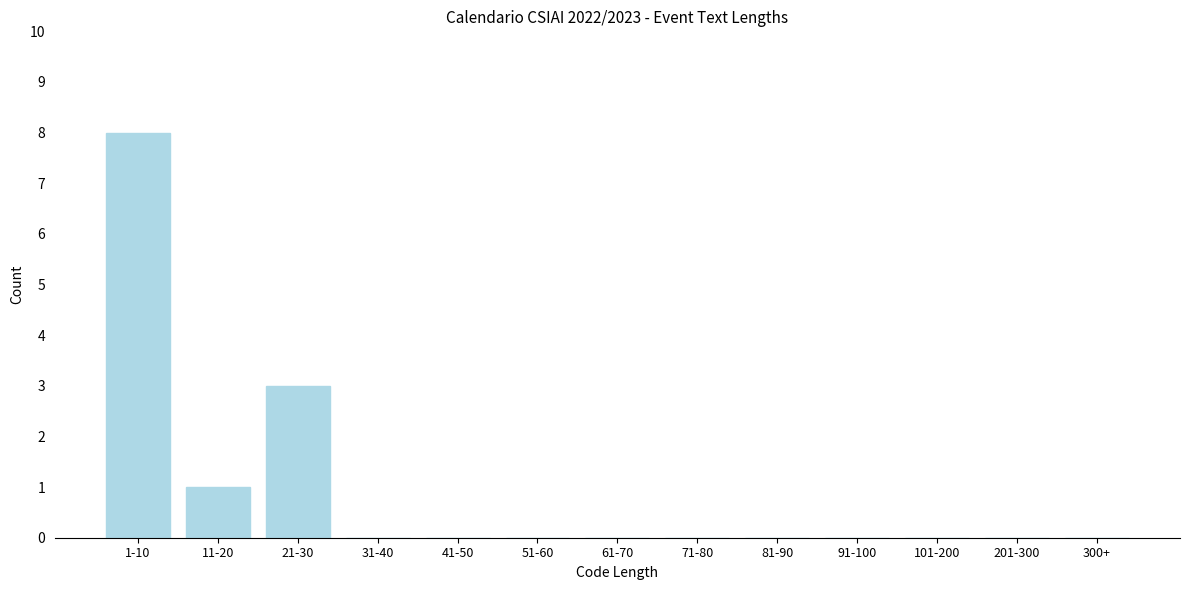

Reading right to left, what are all the values shown in this chart?

300+=0	201-300=0	101-200=0	91-100=0	81-90=0	71-80=0	61-70=0	51-60=0	41-50=0	31-40=0	21-30=3	11-20=1	1-10=8